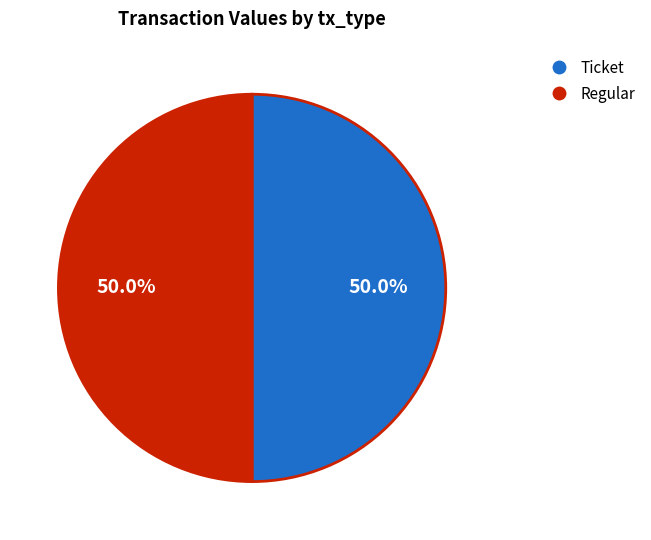

What is the ratio of the value at Regular to the value at Ticket?

1.0